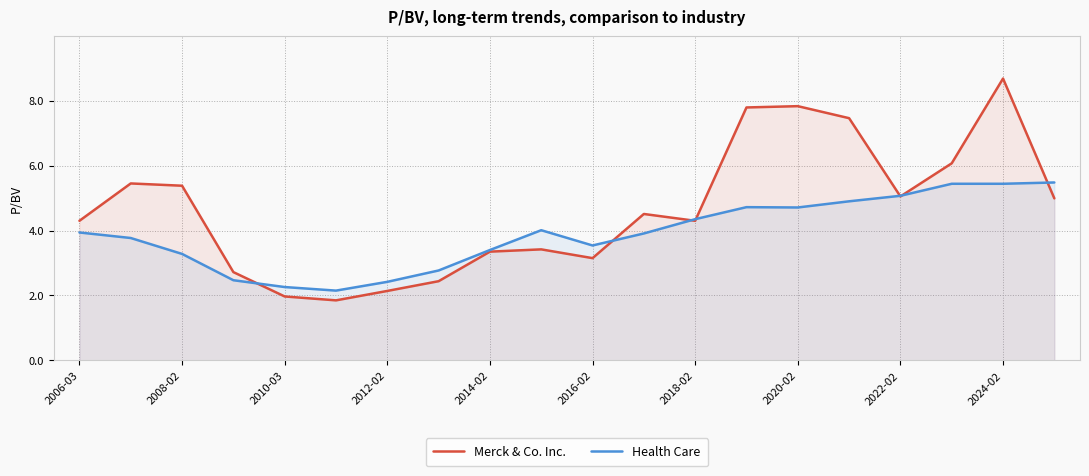

What is the sum of the Merck & Co. Inc. values at 2010-03 and 2012-02?

4.1